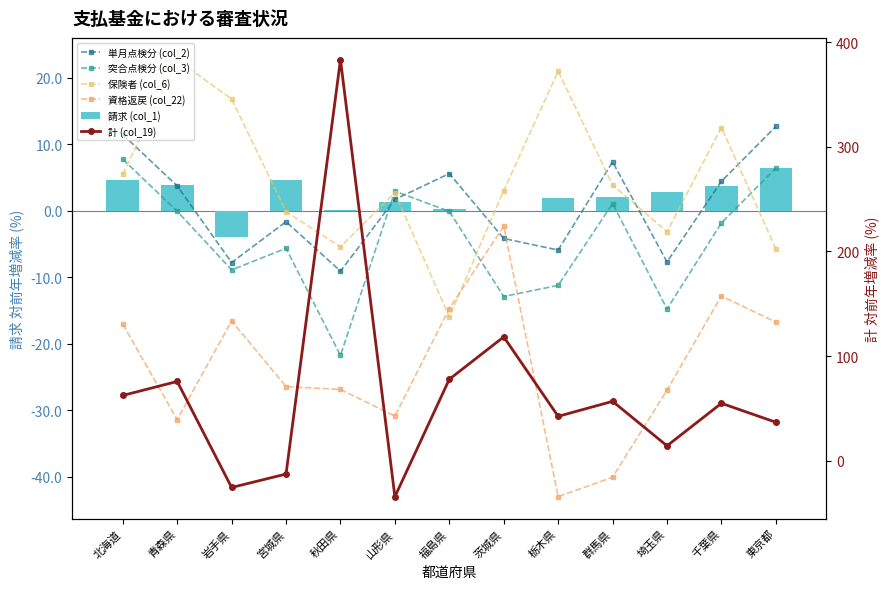

How many positive values does the 突合点検分 (col_3) series have?

4